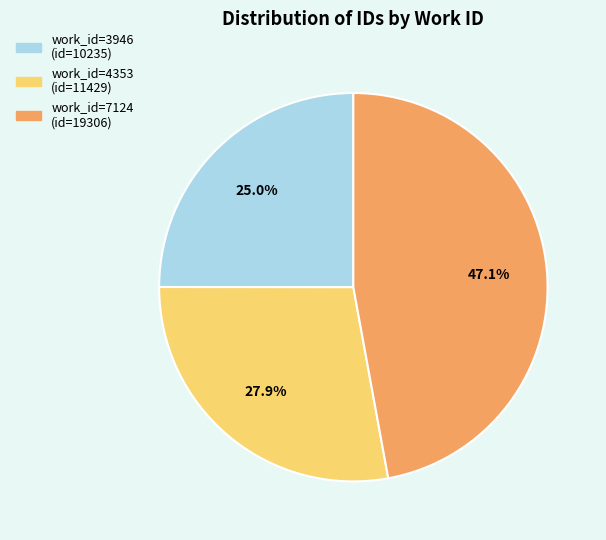

Is there a majority slice in this chart?

No